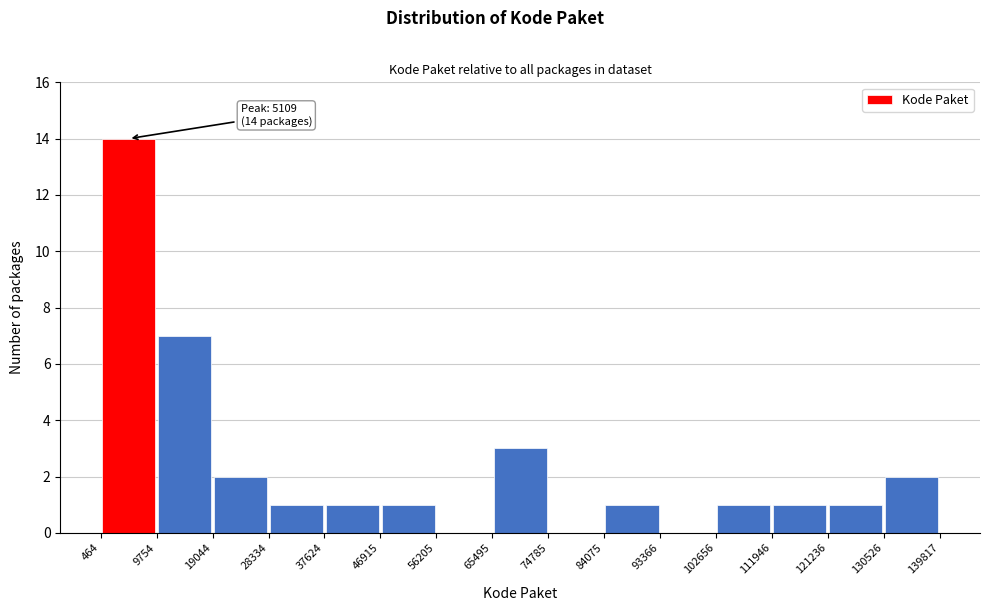

Over which range of the x-axis is the bar tallest?

464 to 9754